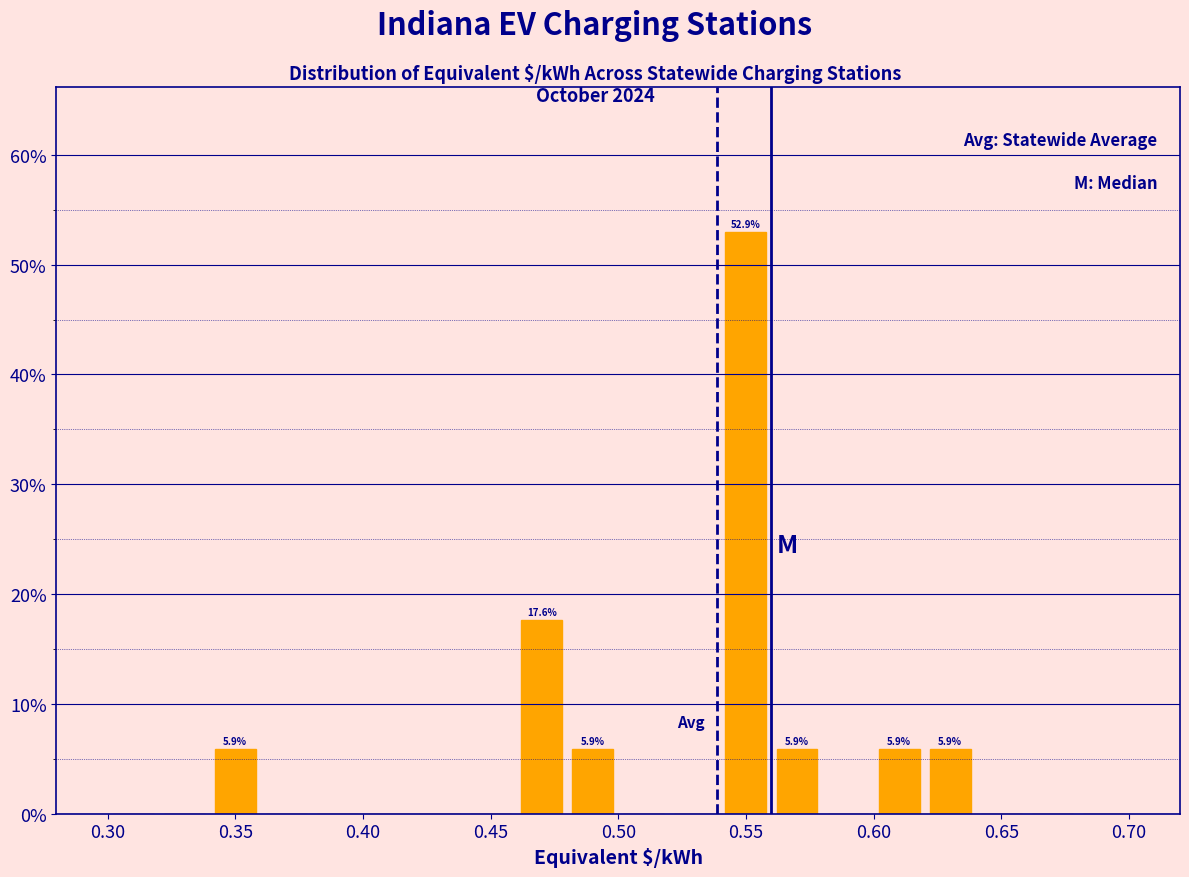

Over which range of the x-axis is the bar tallest?

0.54 to 0.56